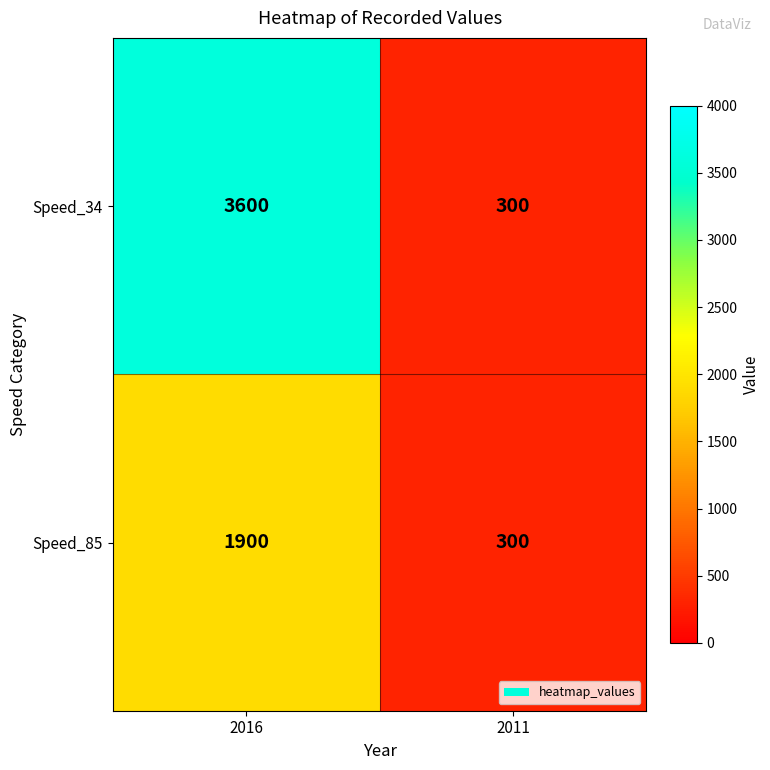

What value does the Speed_34 series have at 2016?

3600